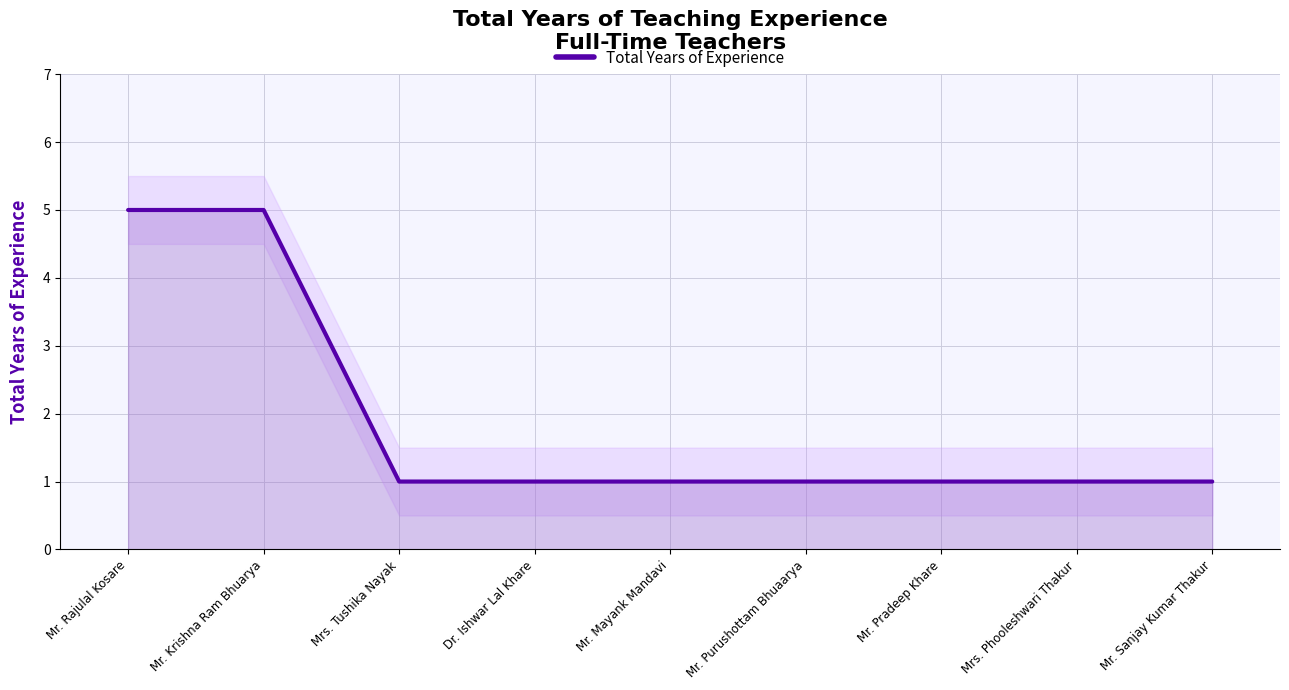

Rank the categories by value from lowest to highest.

Mrs. Tushika Nayak, Dr. Ishwar Lal Khare, Mr. Mayank Mandavi, Mr. Purushottam Bhuaarya, Mr. Pradeep Khare, Mrs. Phooleshwari Thakur, Mr. Sanjay Kumar Thakur, Mr. Rajulal Kosare, Mr. Krishna Ram Bhuarya